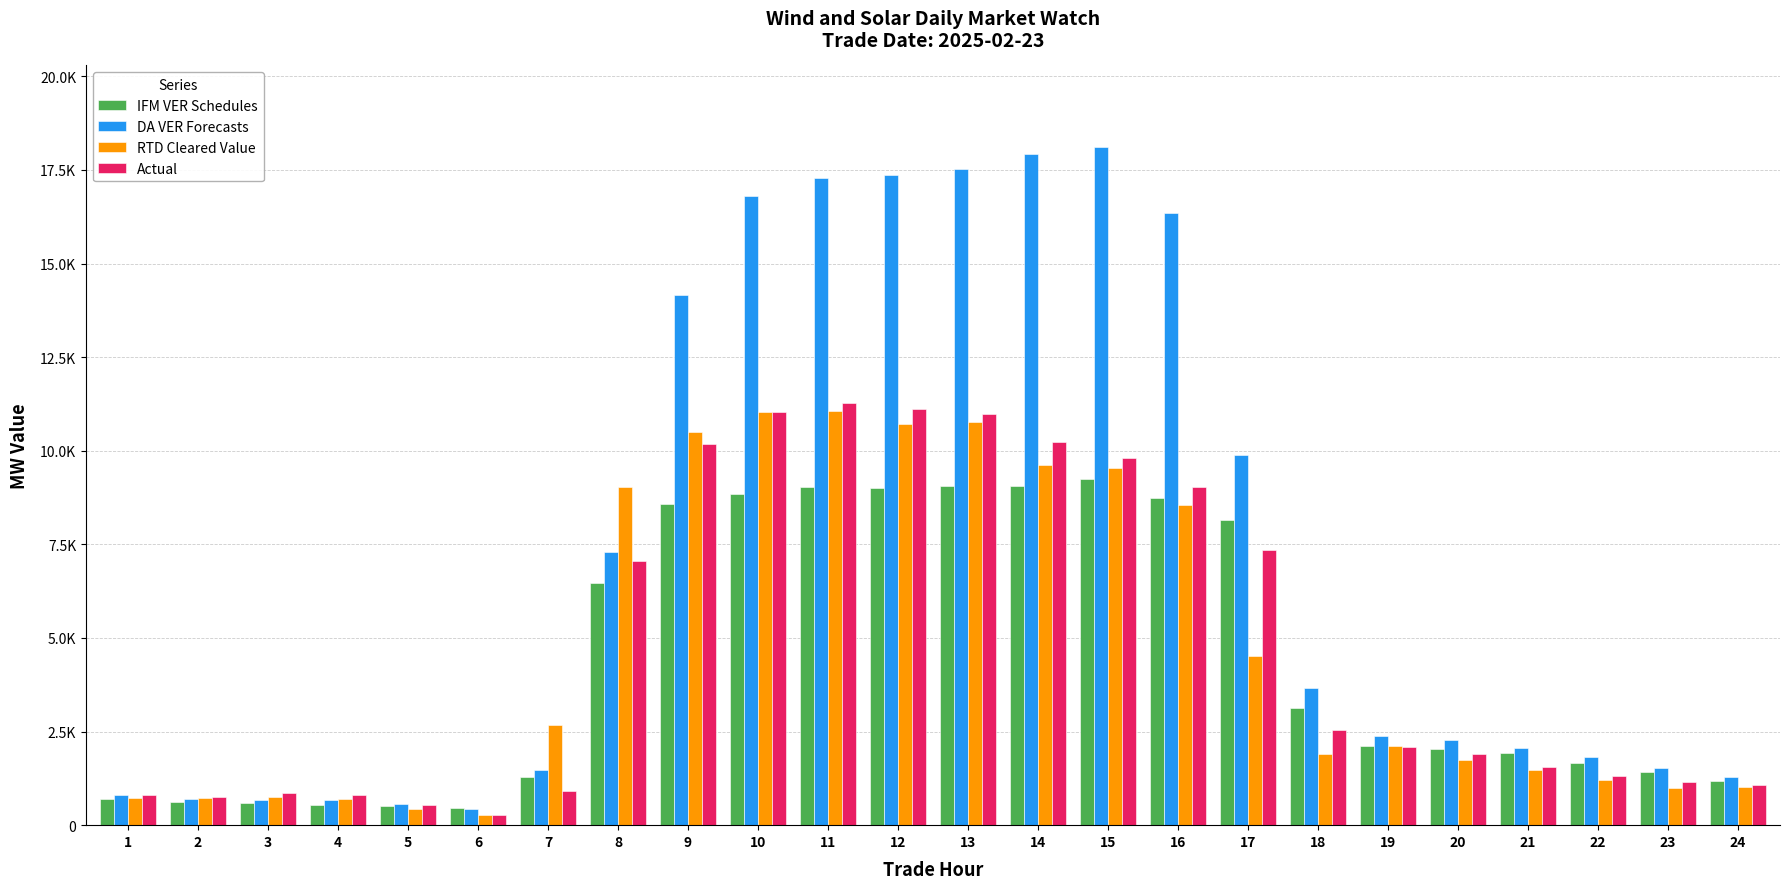

What is the value of the IFM VER Schedules bar at the 4th from the left?

534.6